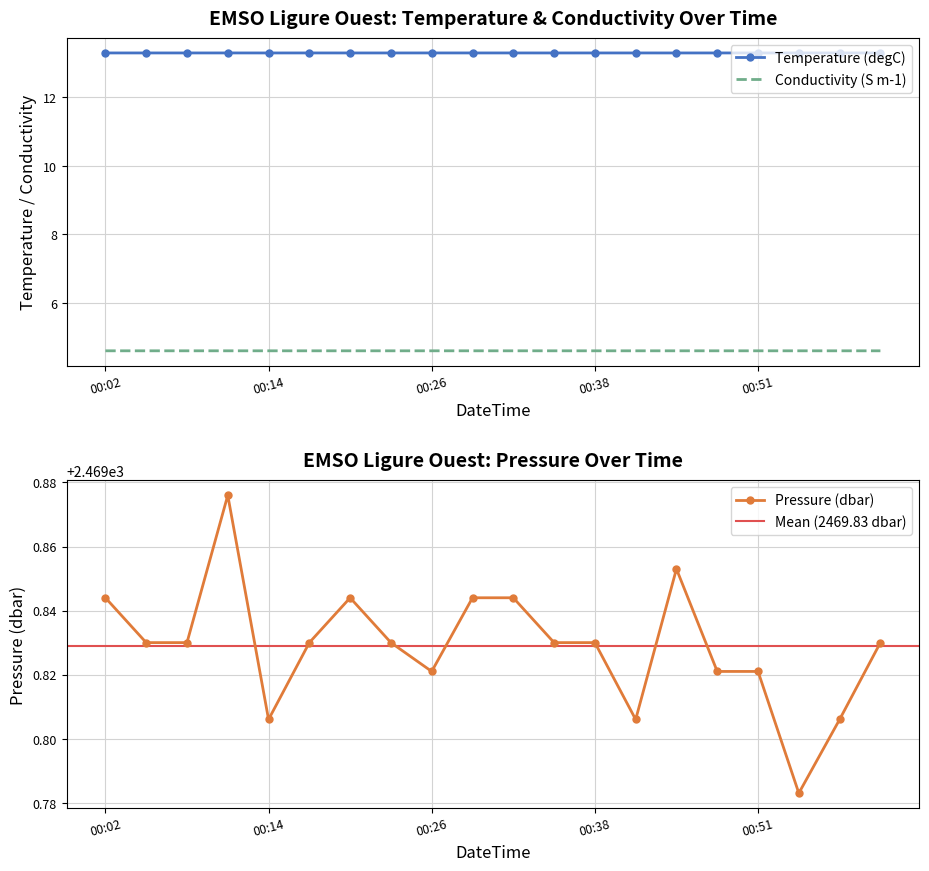

True or false: Conductivity (S m-1) has a value of 1.7 at 2019-09-18T00:29:44Z.

False